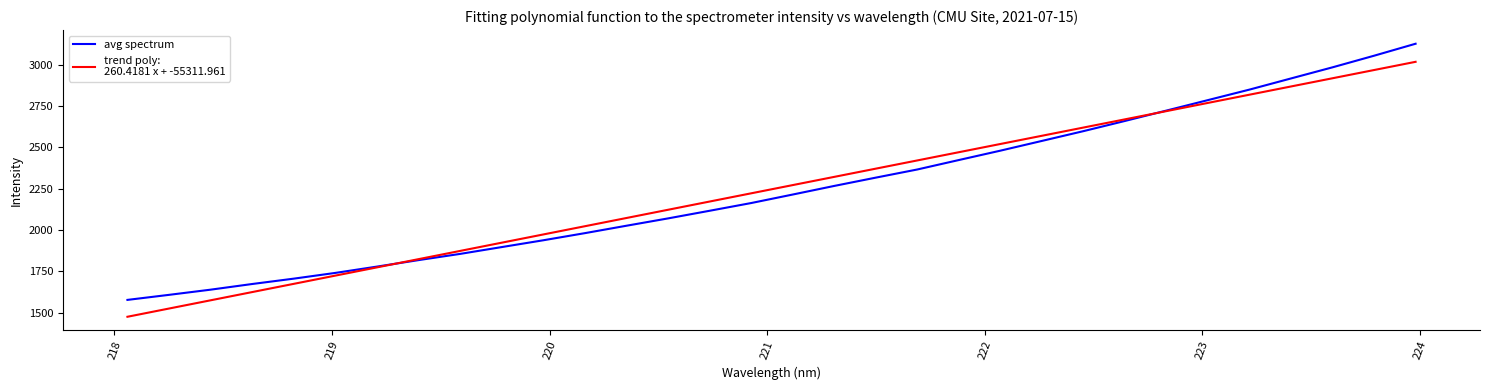

What is the smallest value displayed?

1474.7